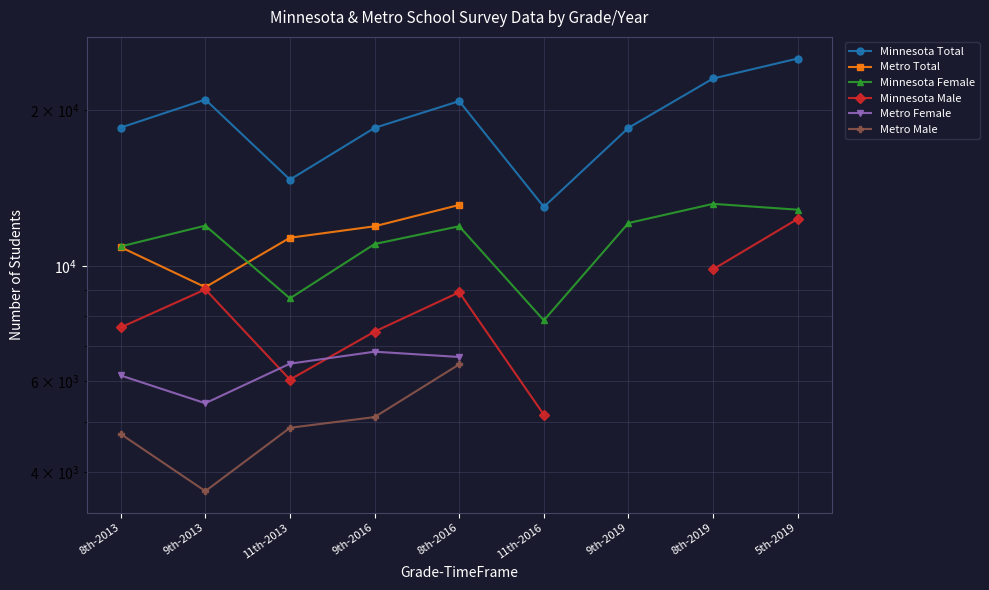

The Metro Male series shows 8704.7 at 11th-2013. True or false?

False